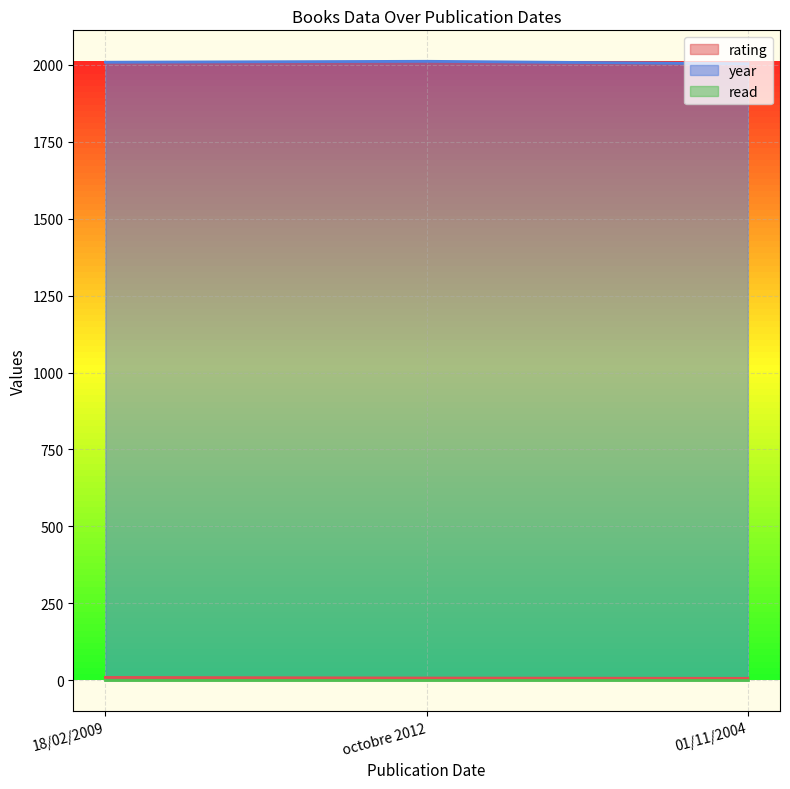

What is the sum of all year values?

6025